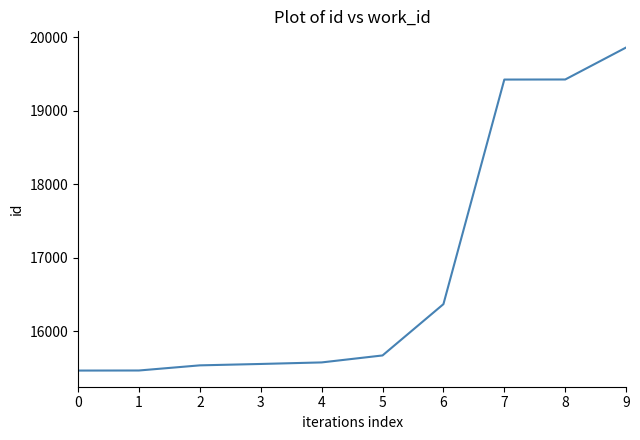

How many categories are shown in the chart?

10